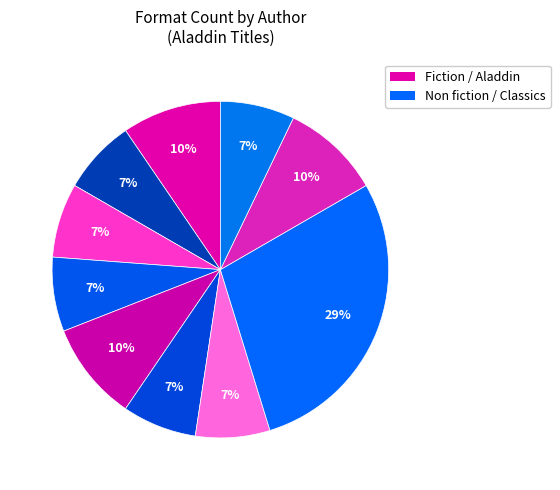

Is there any slice that represents more than half of the pie?

No